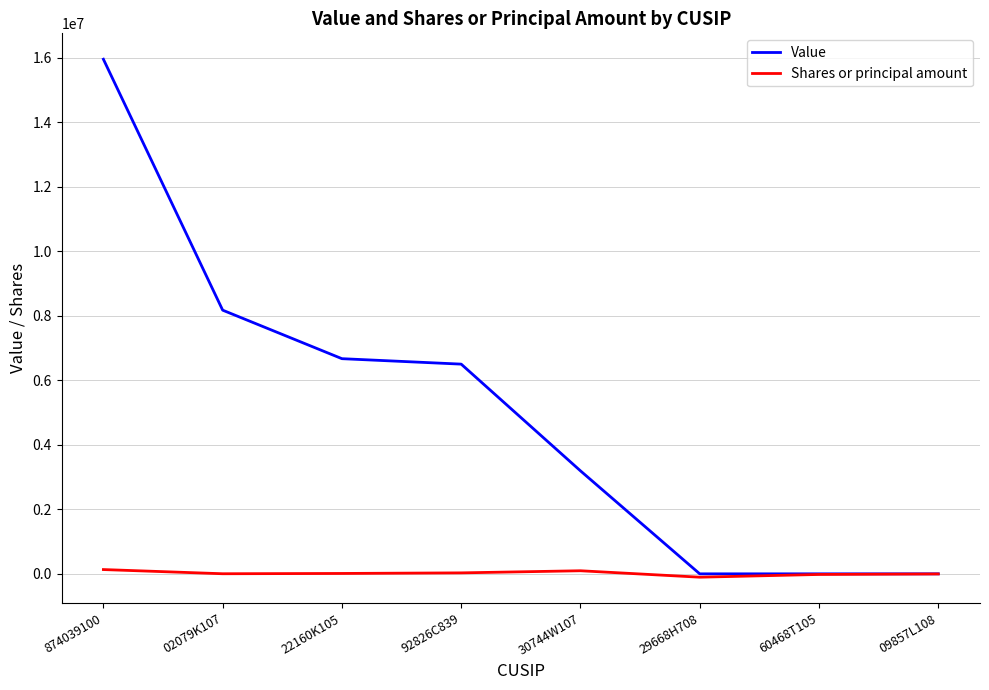

True or false: Value has more than 1 interior local peaks.

False